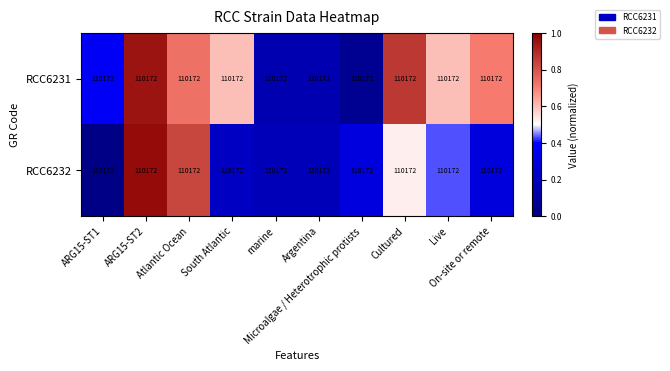

Where is RCC6231 nearest to the value 0?

Microalgae / Heterotrophic protists